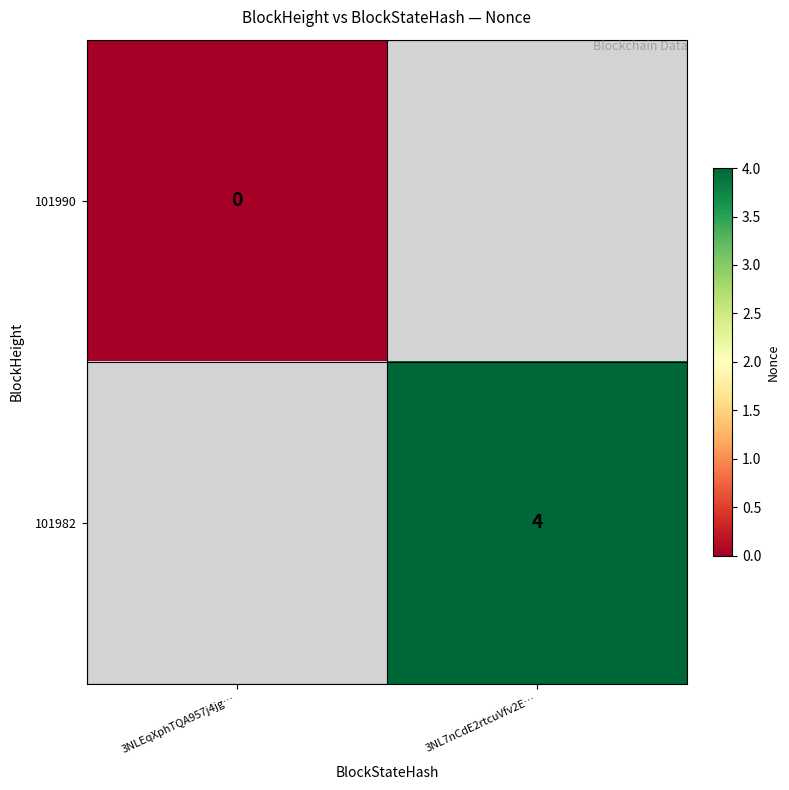

The 101982 series shows 6 at 3NL7nCdE2rtcuVfv2E…. True or false?

False